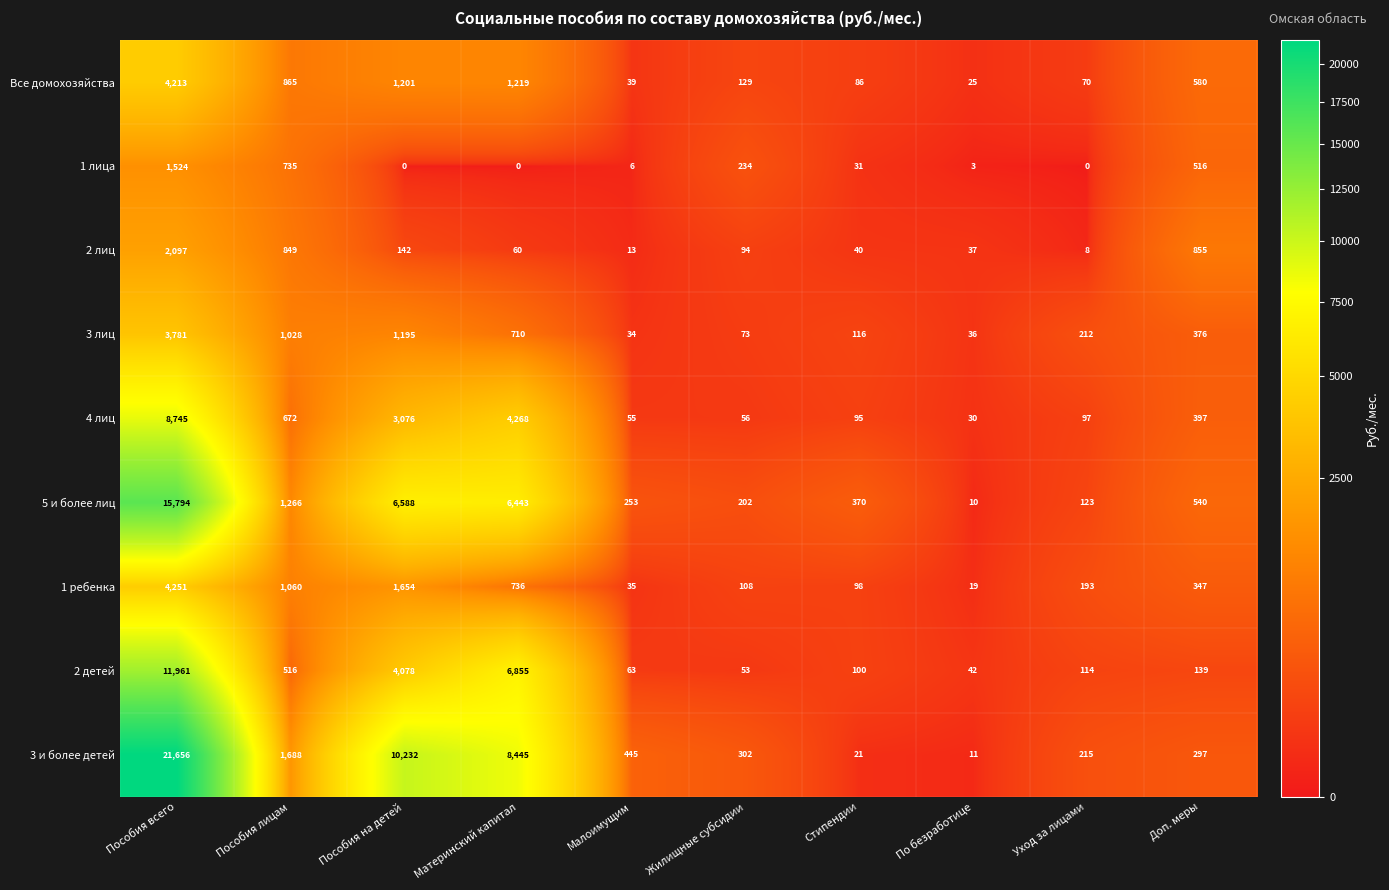

Where does the 3 лиц series first go above 376?

Пособия всего